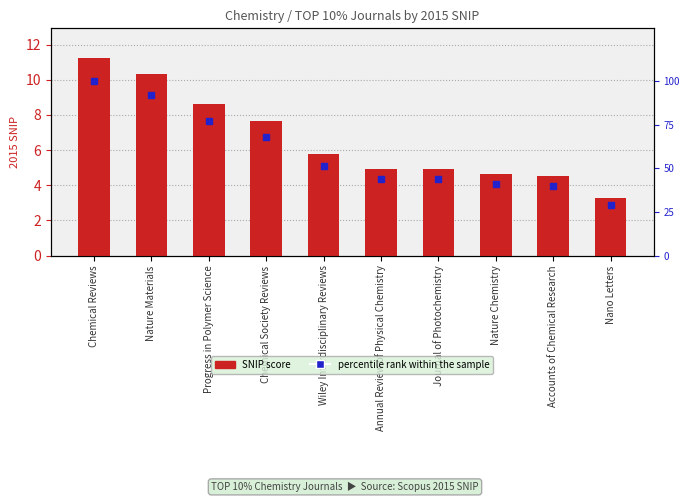

Is the value of percentile rank within the sample at Accounts of Chemical Research greater than the value of SNIP at Nature Chemistry?

Yes